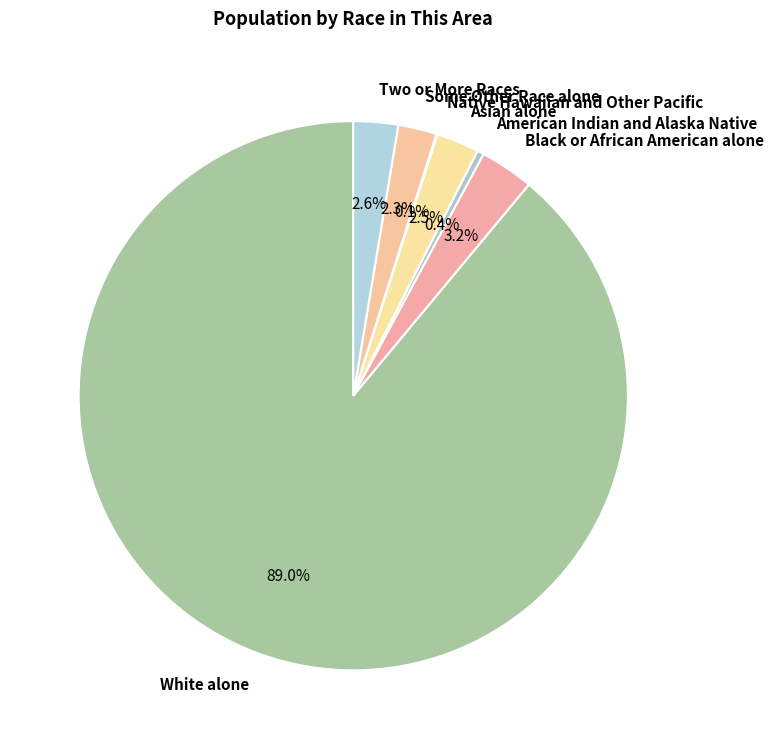

Which category accounts for the majority?

White alone